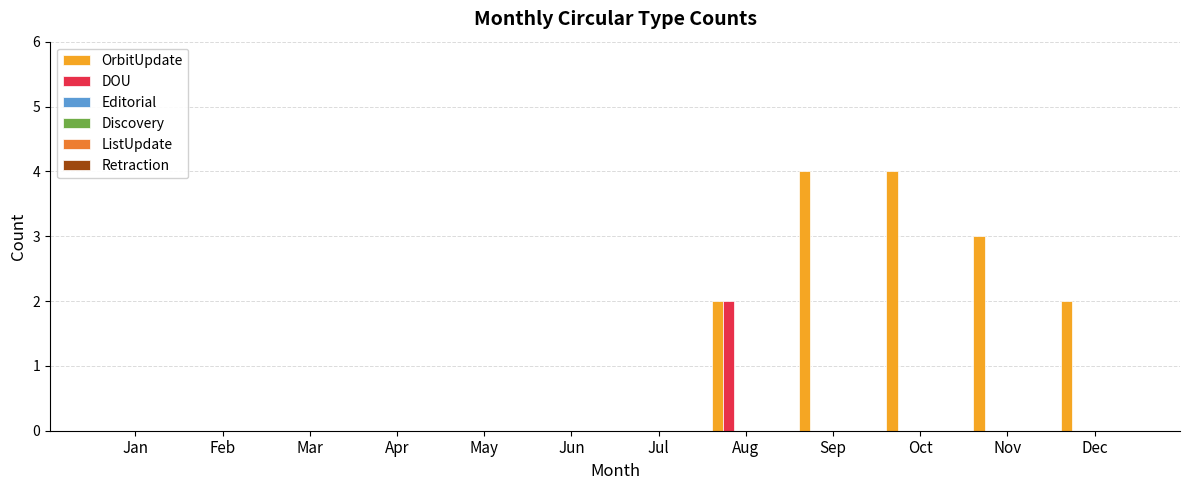

Which series has the largest total across all categories?

OrbitUpdate